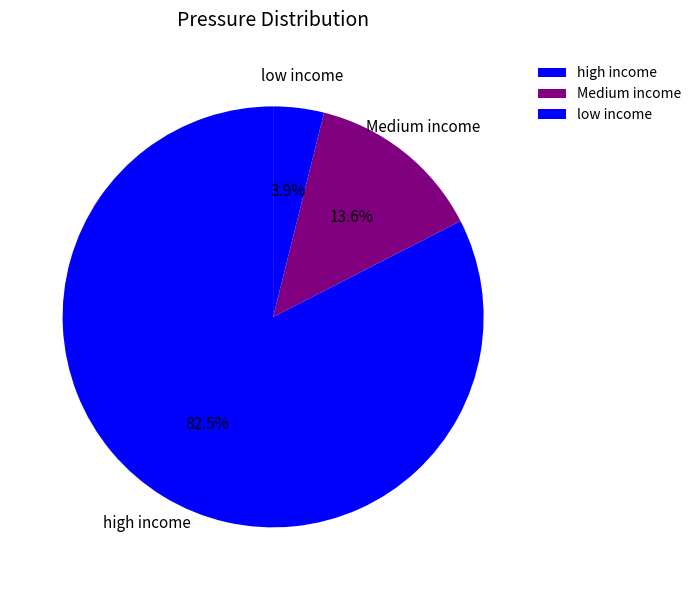

Which slice is the smallest?

low income